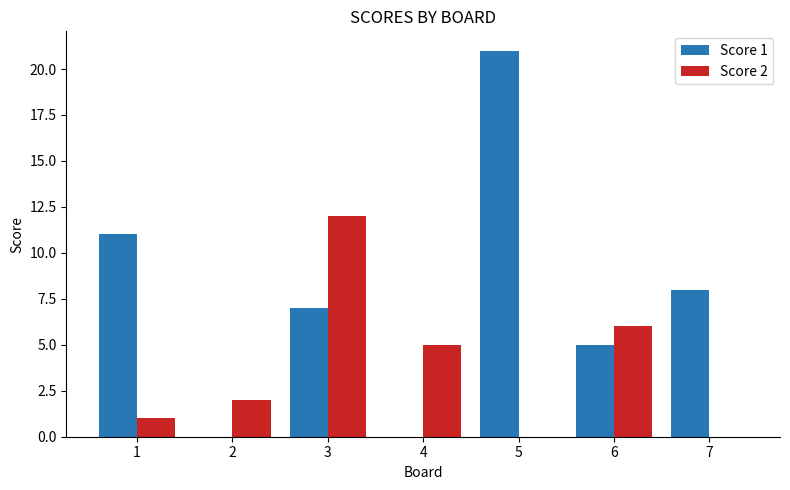

What is the sum of the Score 2 values at 2 and 7?

2